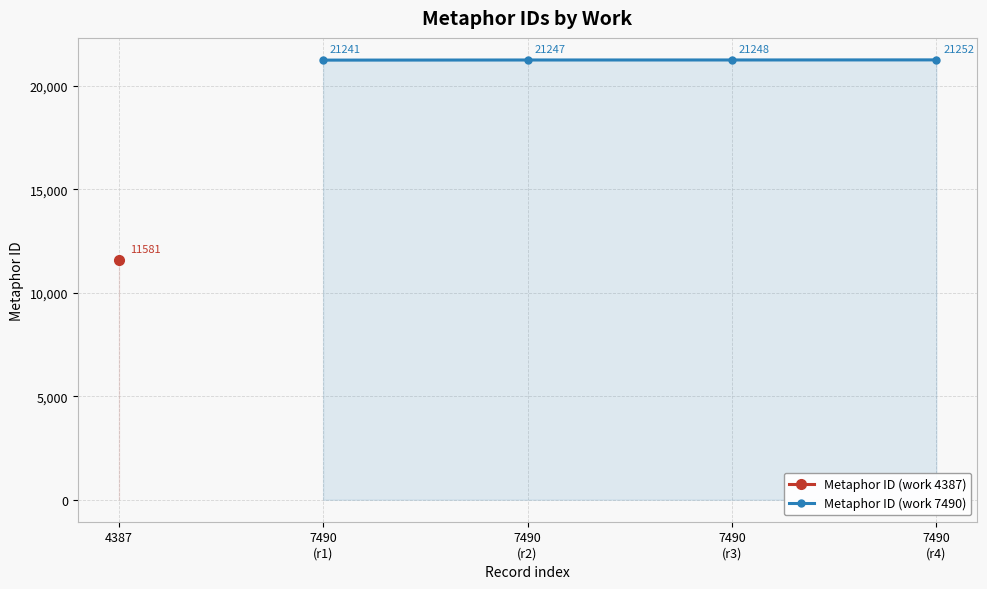

True or false: Metaphor ID (work 7490) has more than 1 points higher than both neighbors.

False